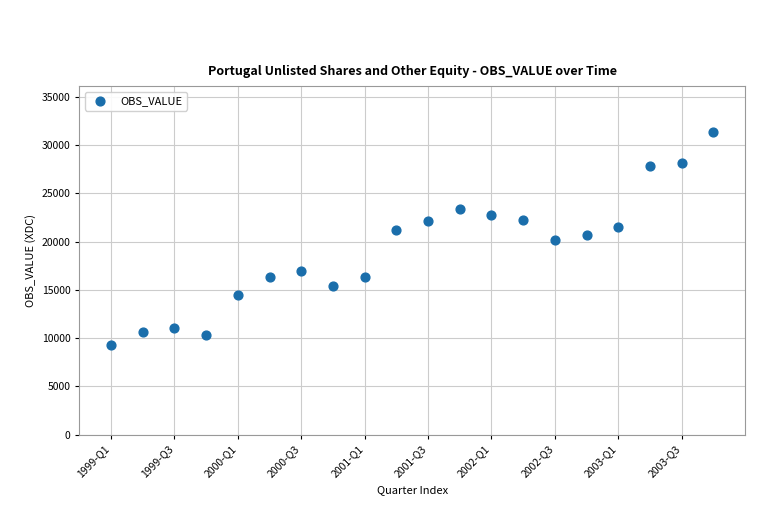

What is the range of Y values (max minus min)?

22070.3